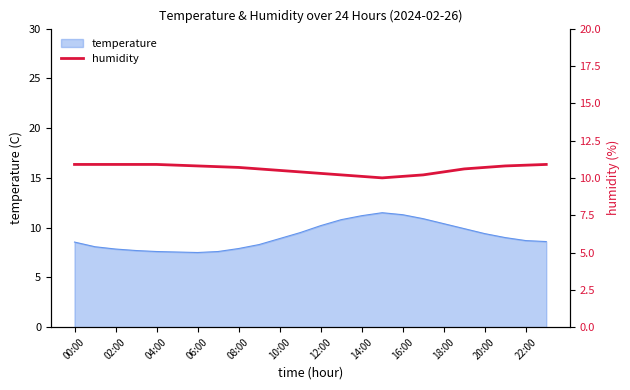

How many interior local valleys (lower than both neighbors) does the data have?

1